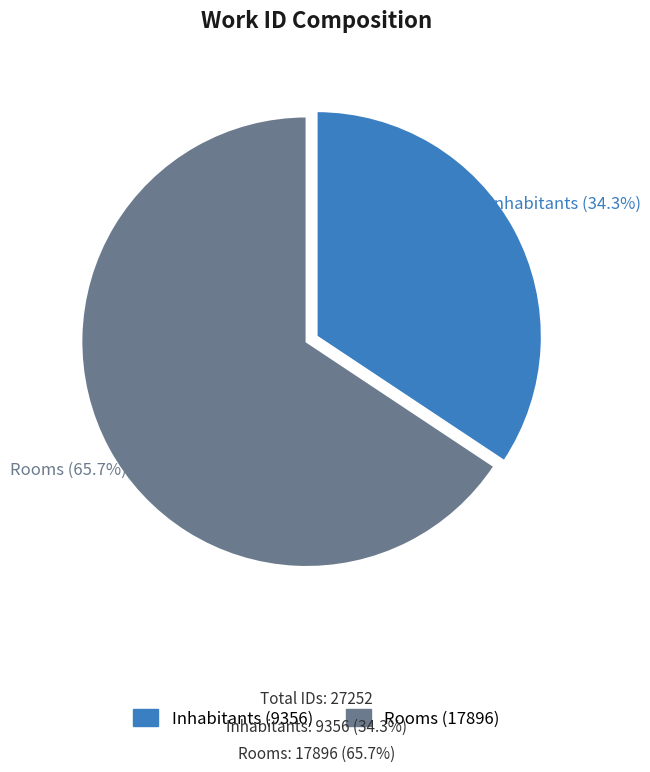

Is it true that Inhabitants is 34% of the pie?

True